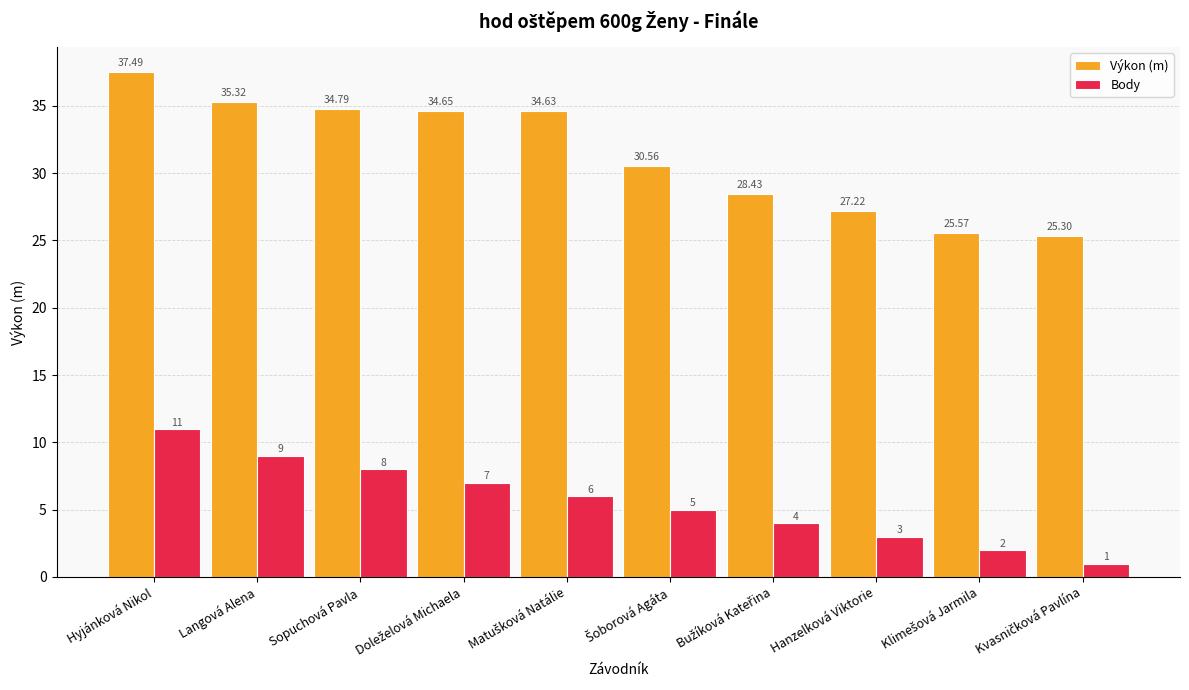

What value does the Body series have at Sopuchová Pavla?

8.0